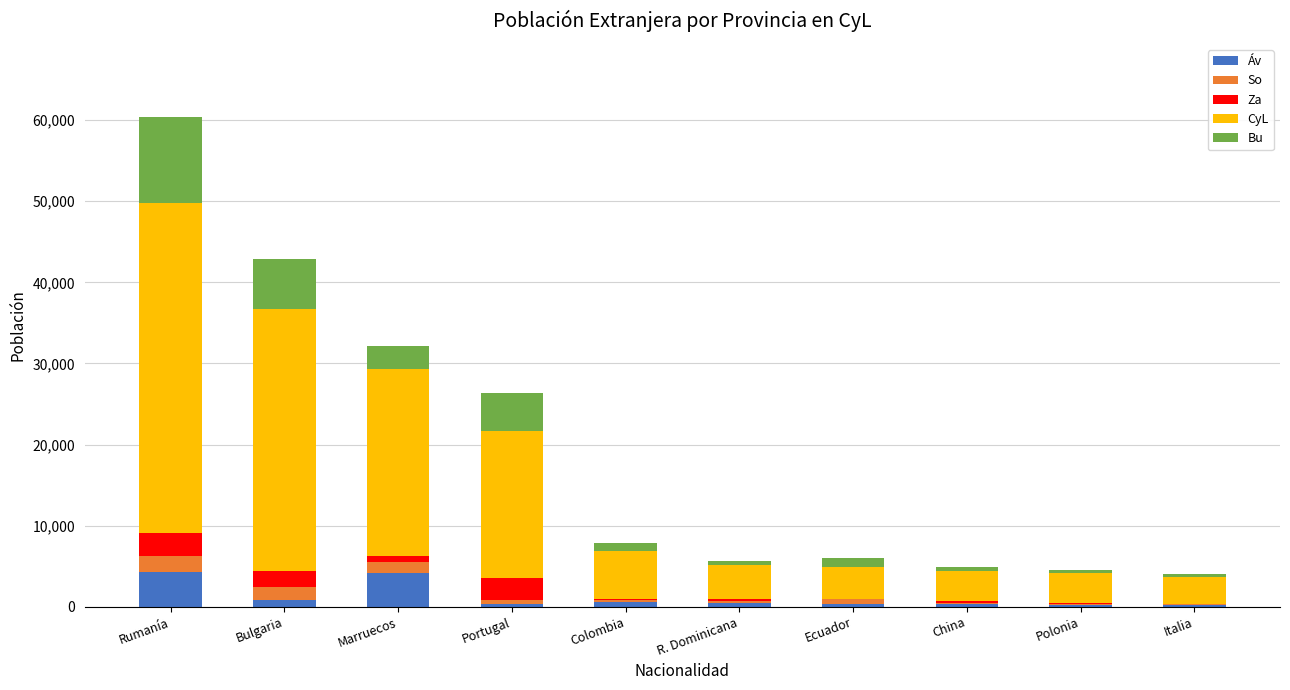

What are all the series names shown in the legend?

Áv, So, Za, CyL, Bu